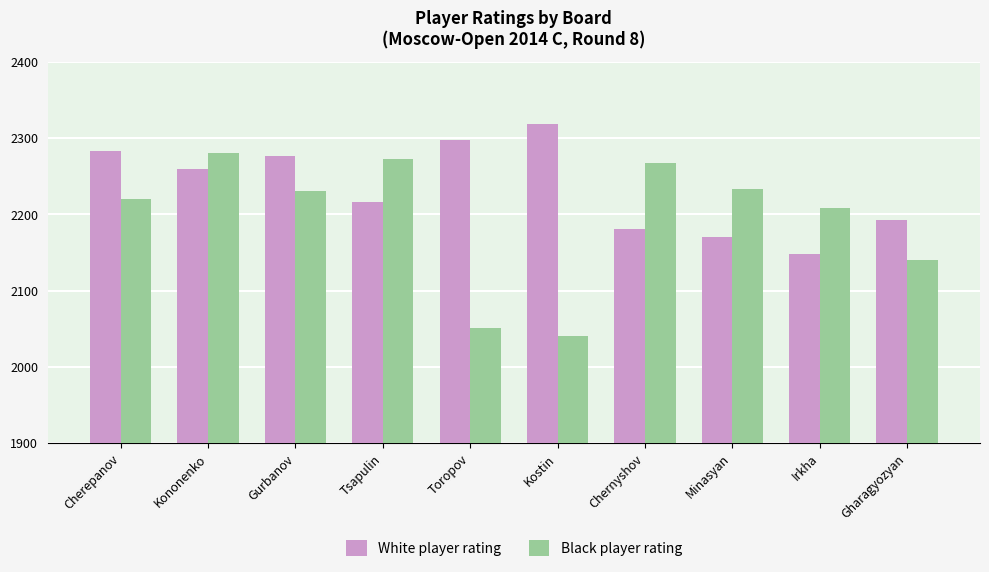

What is the total value across all series at Tsapulin?

4489